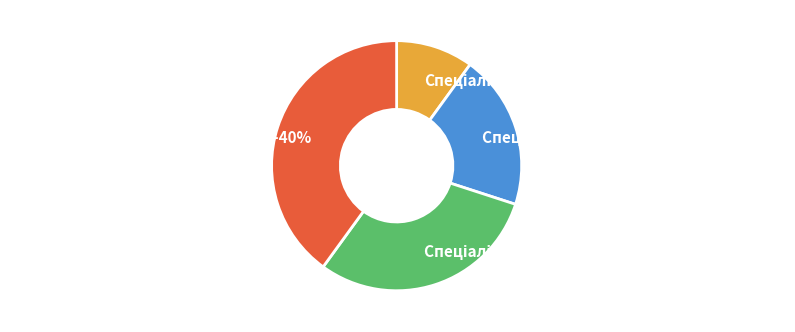

To the nearest percent, what is the combined percentage of Спеціаліст другої категорії and Спеціаліст вищої категорії?

60%